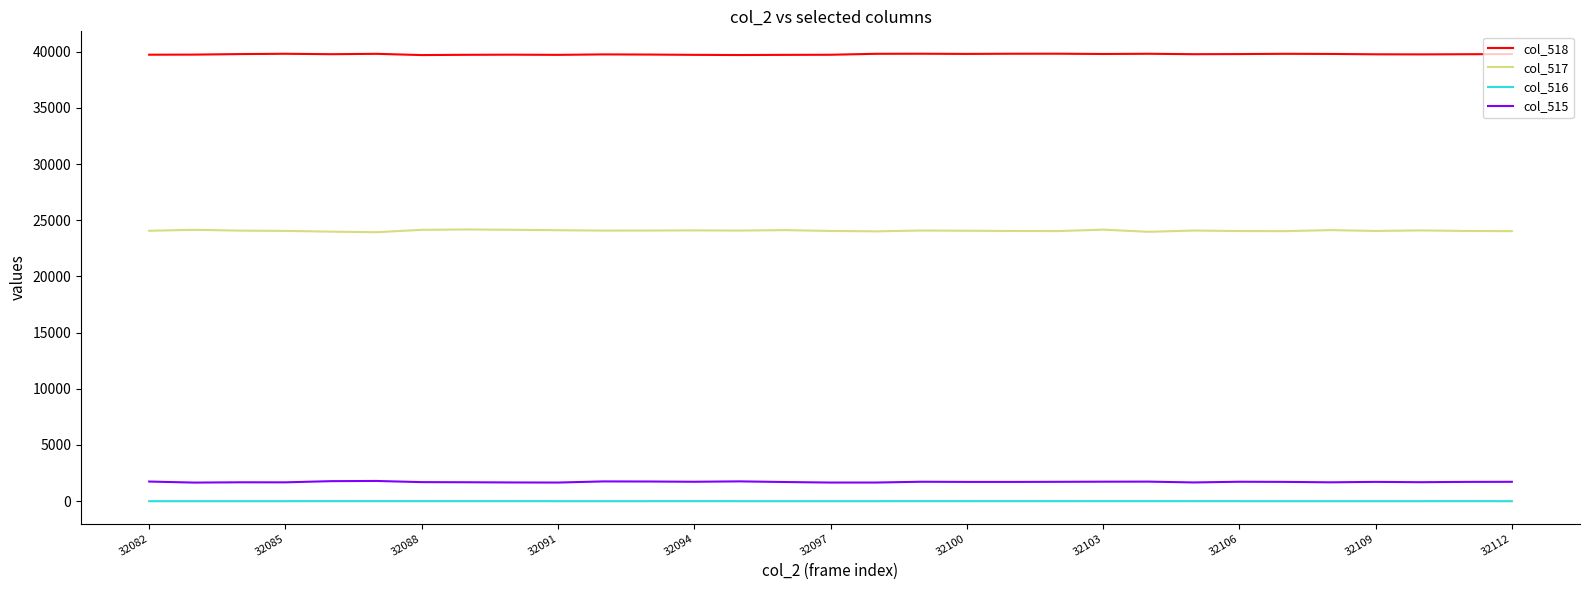

True or false: col_516 has more than 1 interior local peaks.

True